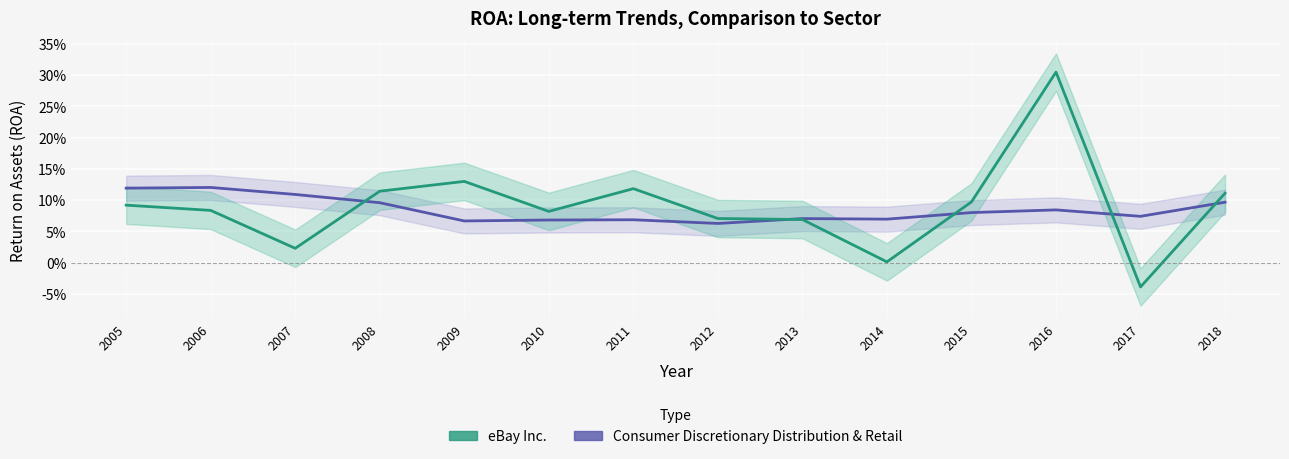

Is it true that eBay Inc. equals -0.0 at 2017?

True